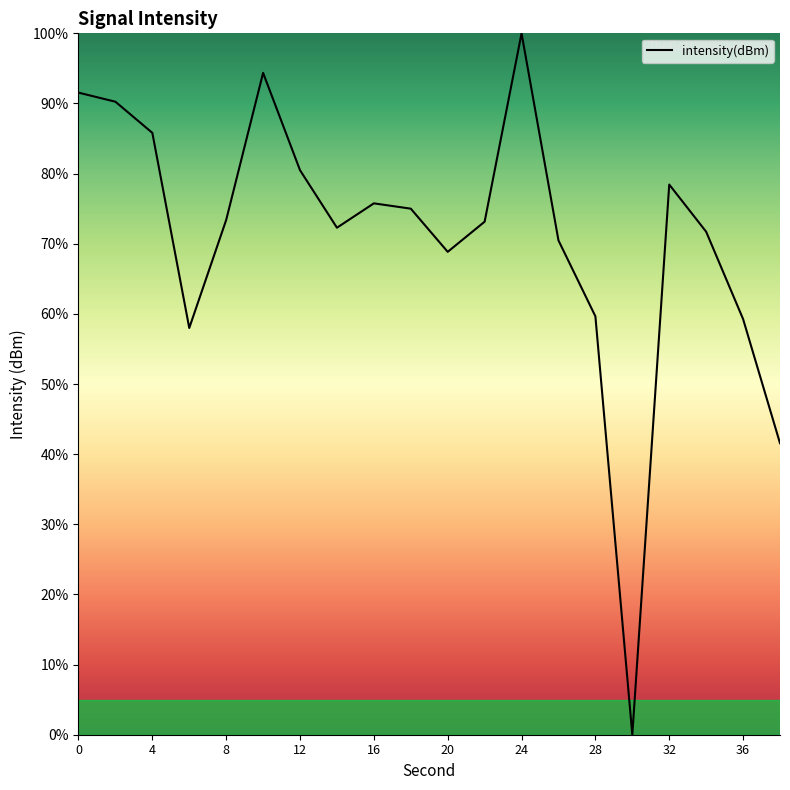

What is the greatest value displayed?

100.0